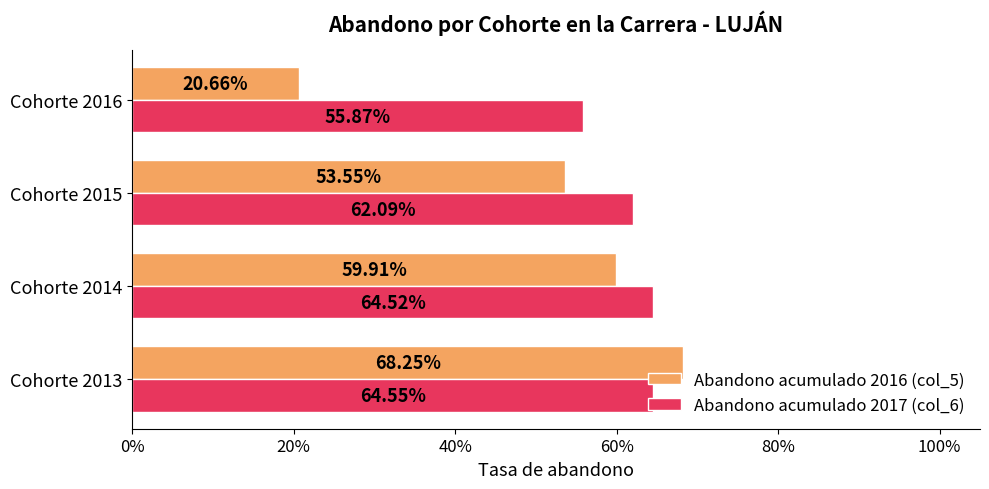

What are all the series names shown in the legend?

Abandono acumulado 2016 (col_5), Abandono acumulado 2017 (col_6)